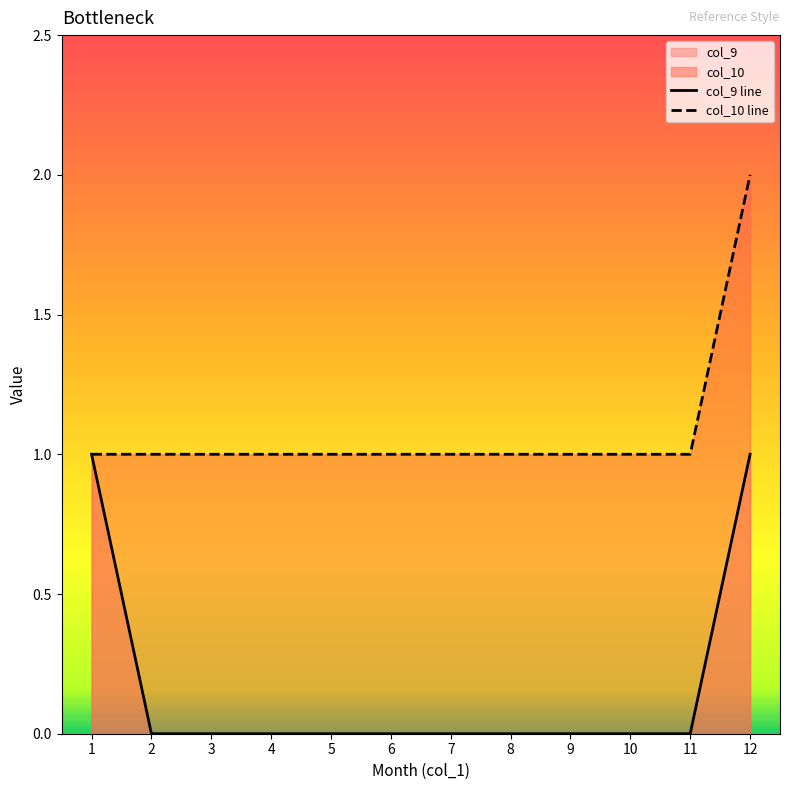

True or false: col_9 line and col_10 line cross at least once.

False